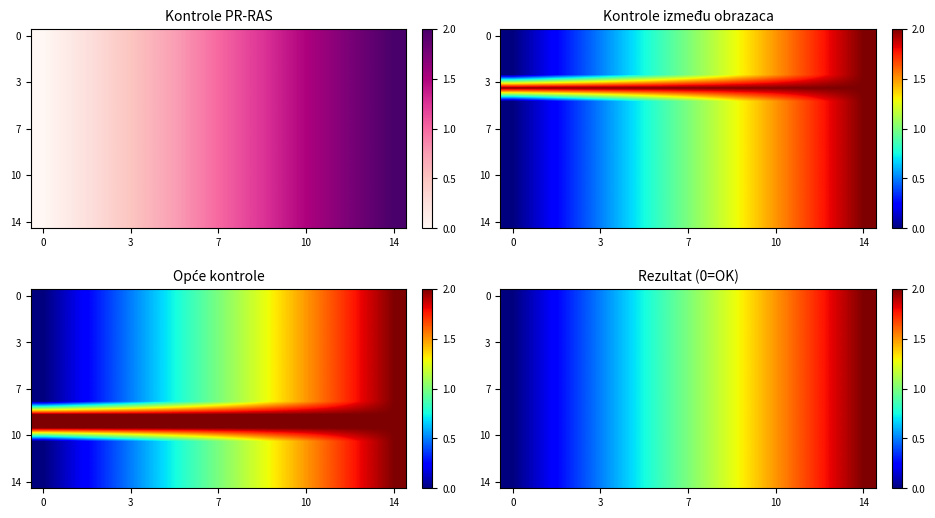

How many distinct data groups are displayed?

15